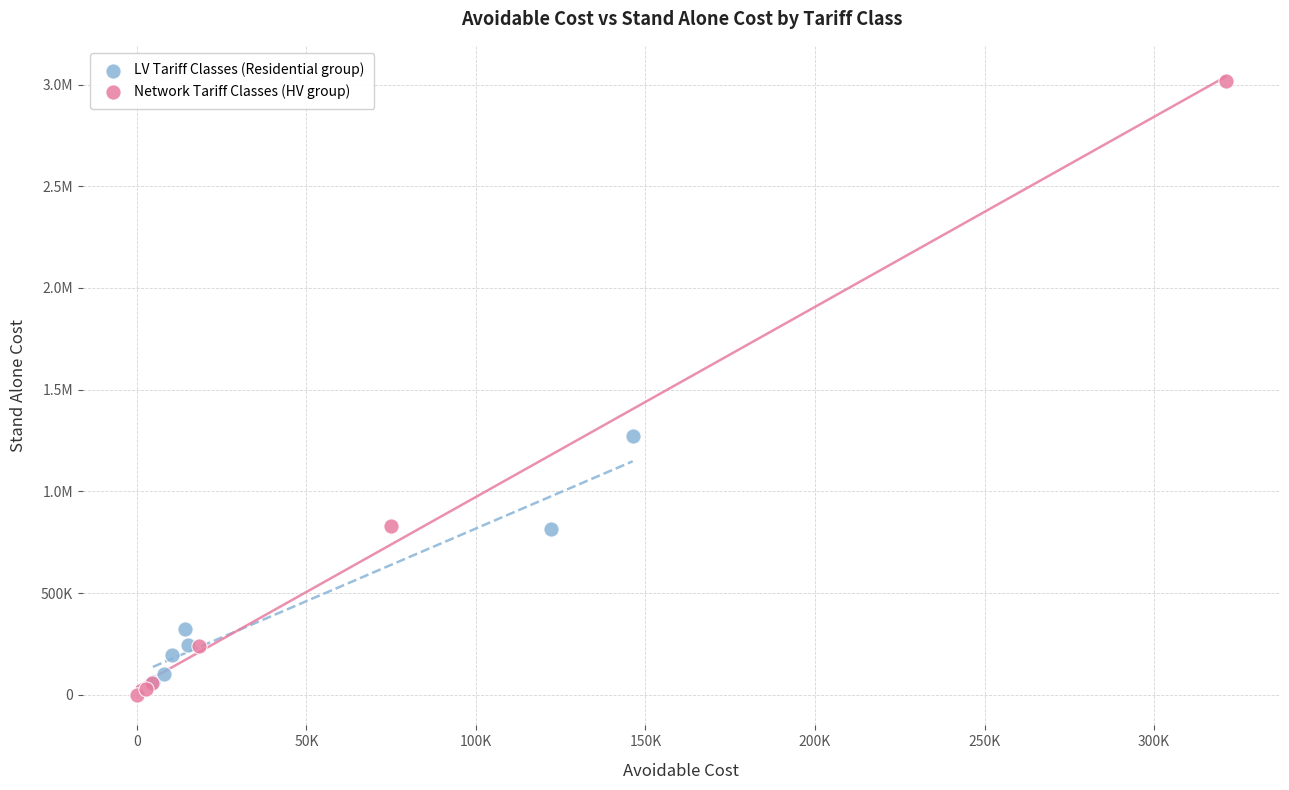

What are all the series names shown in the legend?

LV Tariff Classes (Residential group), Network Tariff Classes (HV group)